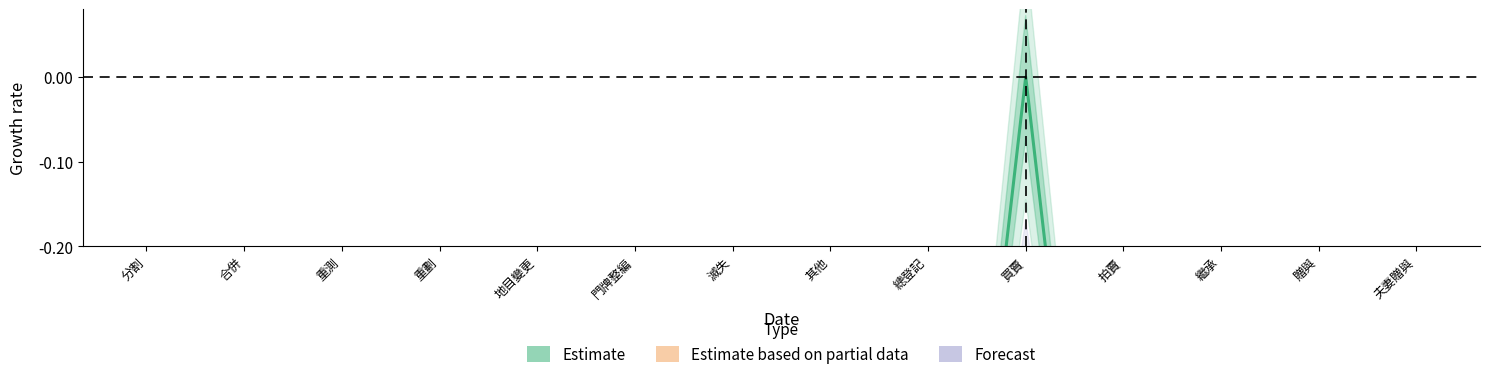

What is the sum of the Estimate values at 滅失 and 合併?

-2.0